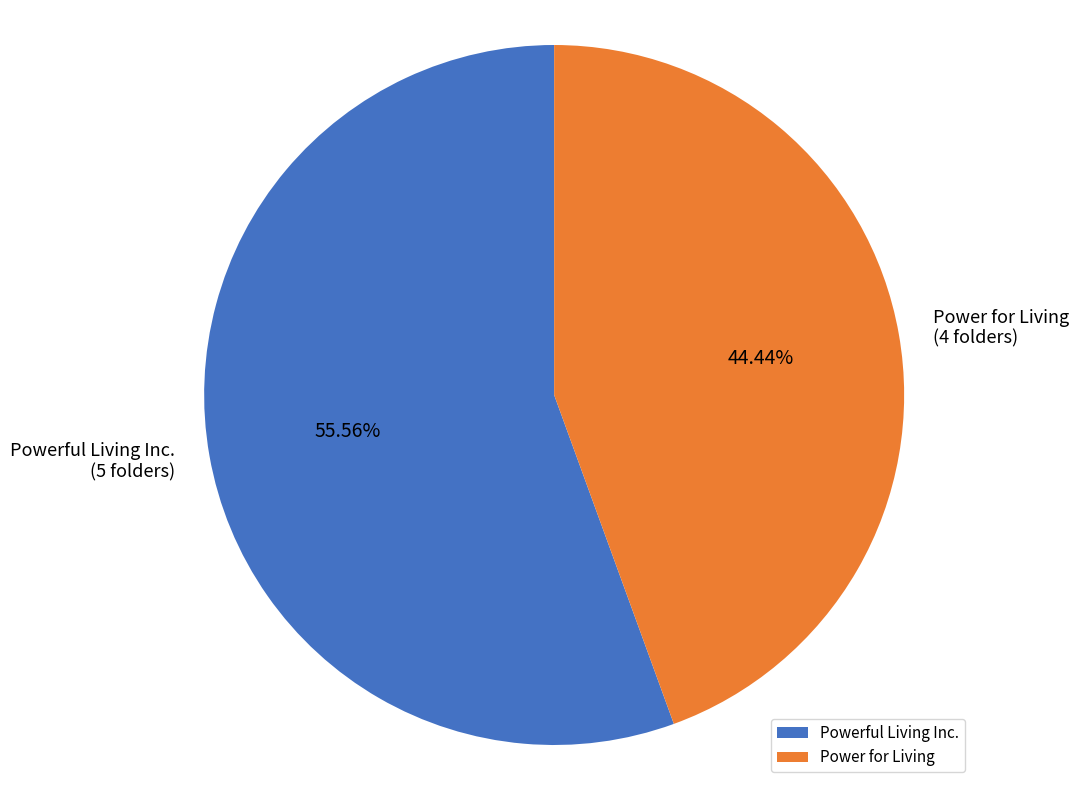

What is the majority slice?

Powerful Living Inc.